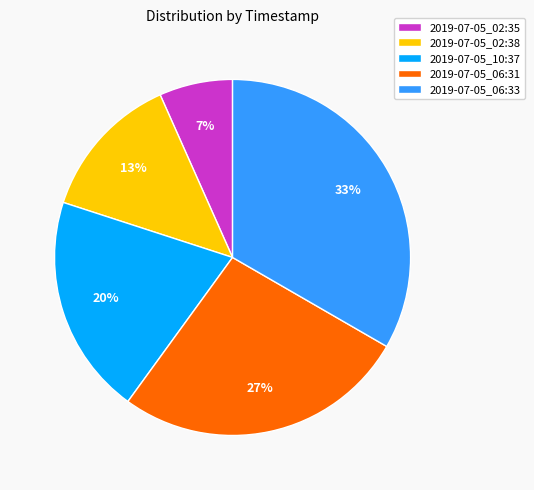

What is the ratio of the value at 2019-07-05_10:37 to the value at 2019-07-05_02:38?

1.5